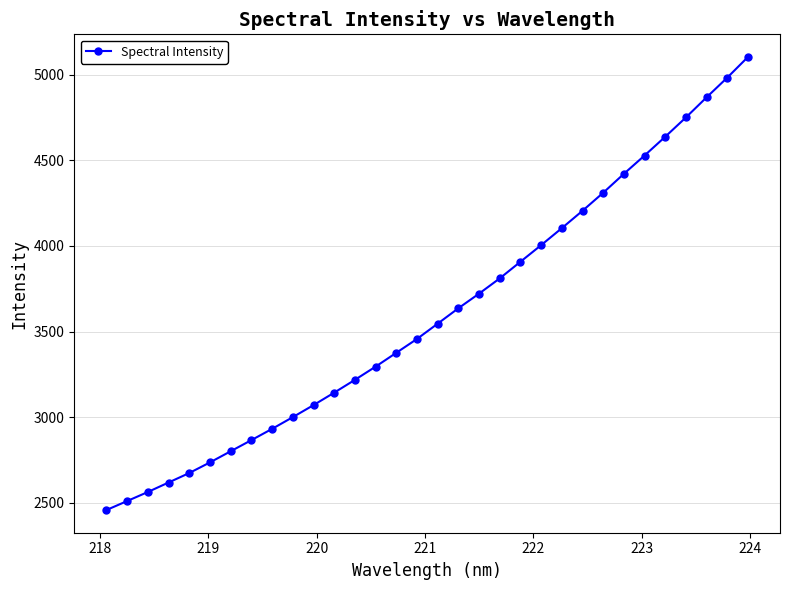

What is the value of the 16th point from the left?

3456.6